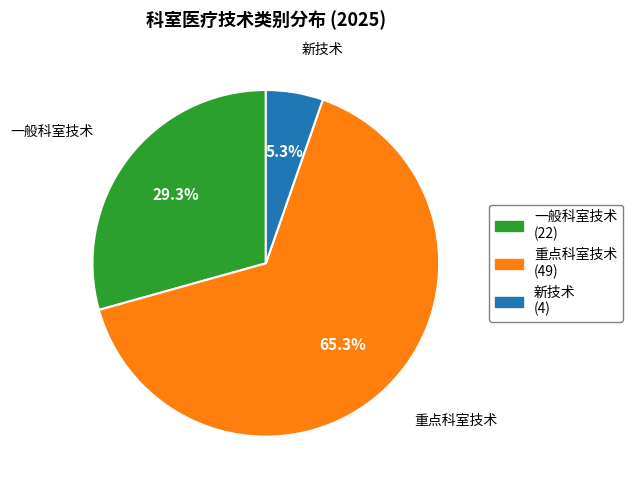

To the nearest percent, what is the difference between the largest and smallest slice percentages?

60%